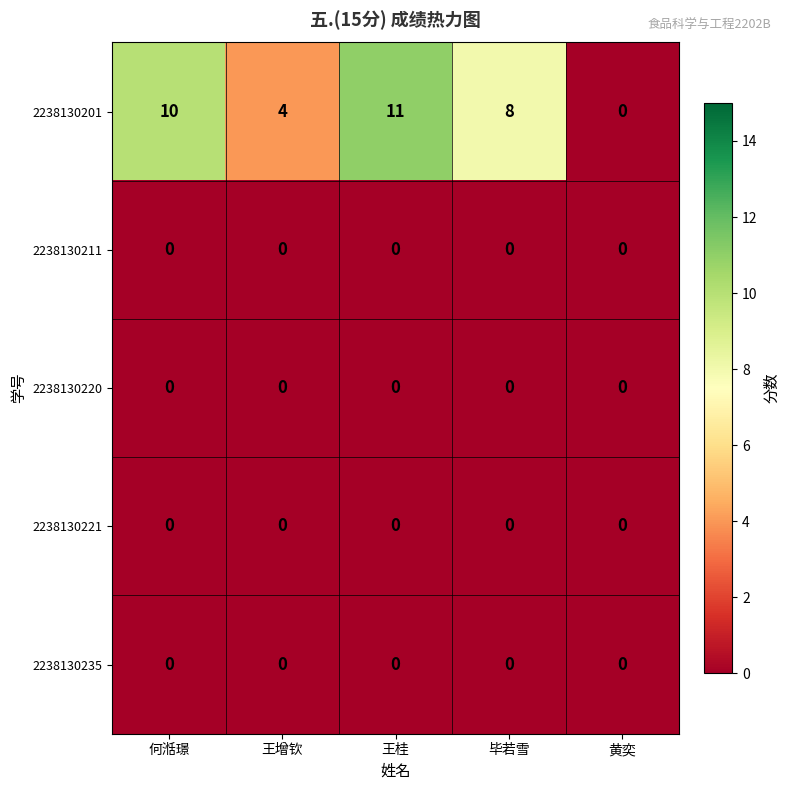

Reading left to right, what are all the values shown in this chart?

2238130201: 10	4	11	8	0
2238130211: 0	0	0	0	0
2238130220: 0	0	0	0	0
2238130221: 0	0	0	0	0
2238130235: 0	0	0	0	0